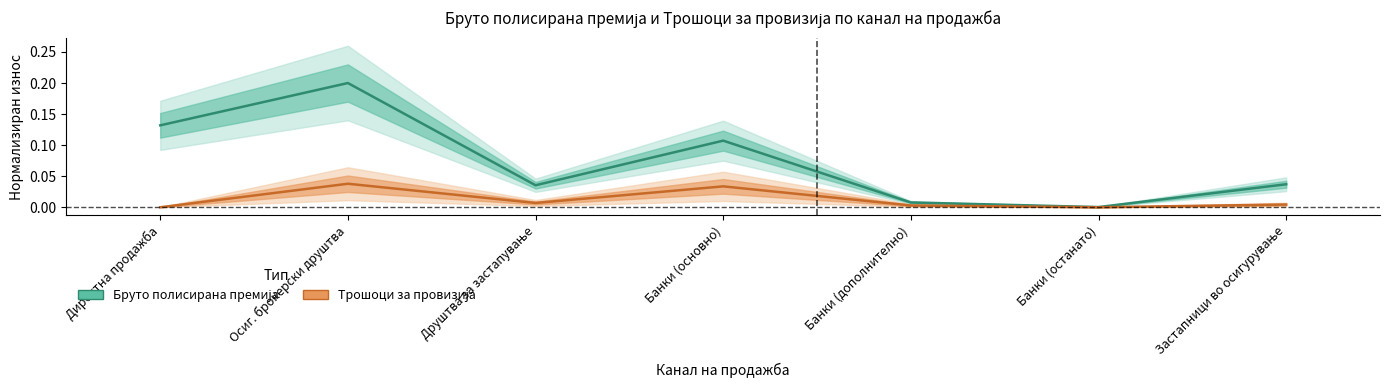

Does the chart have visible grid lines?

No